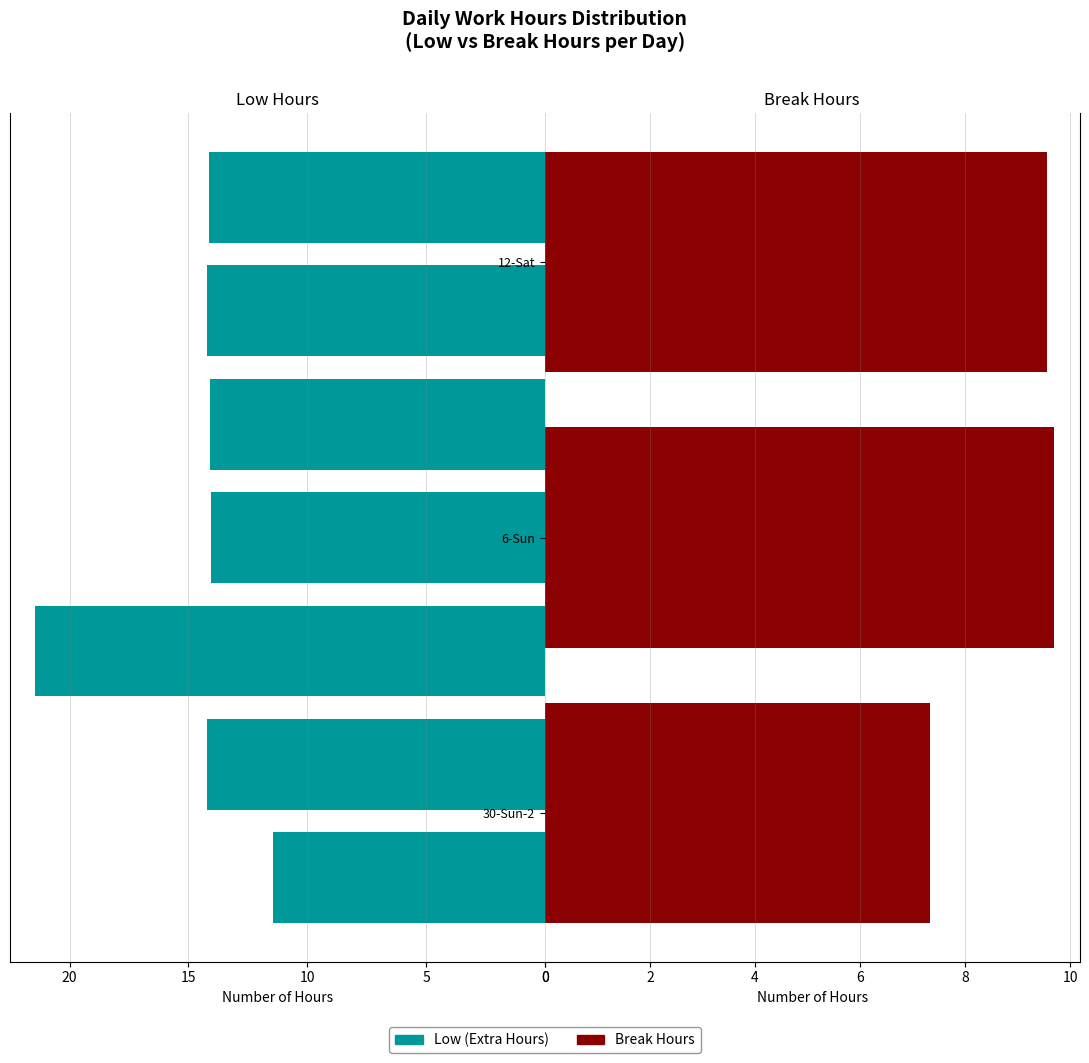

Between 6-Sun and 30-Sun-1, which is larger?

6-Sun